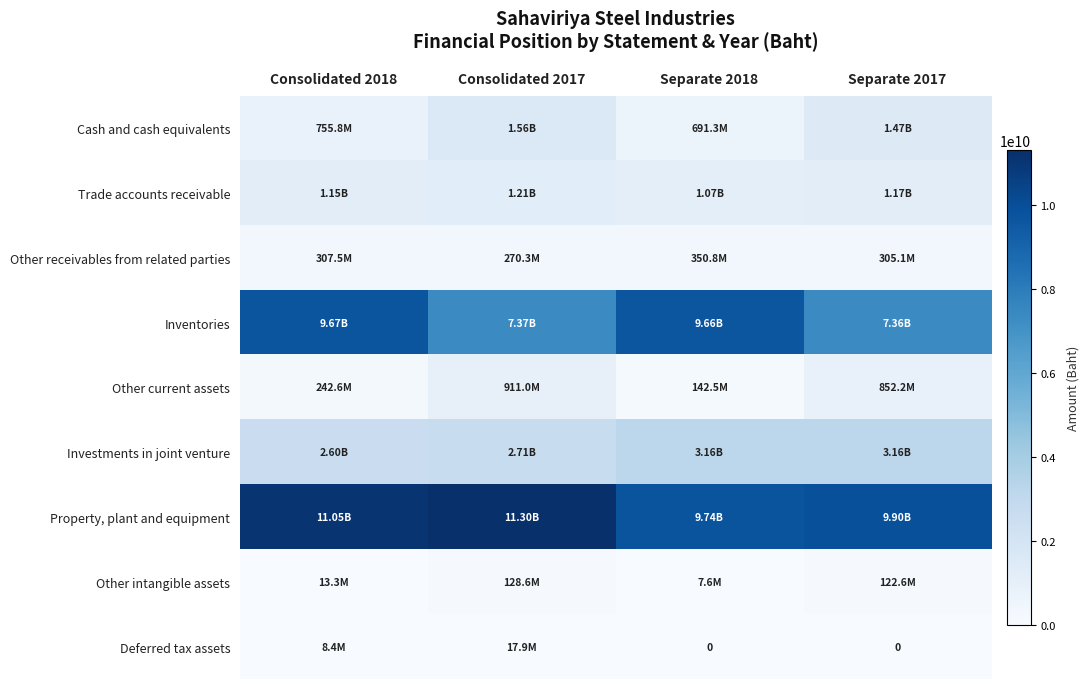

What is the average value of the Other intangible assets series?

68002282